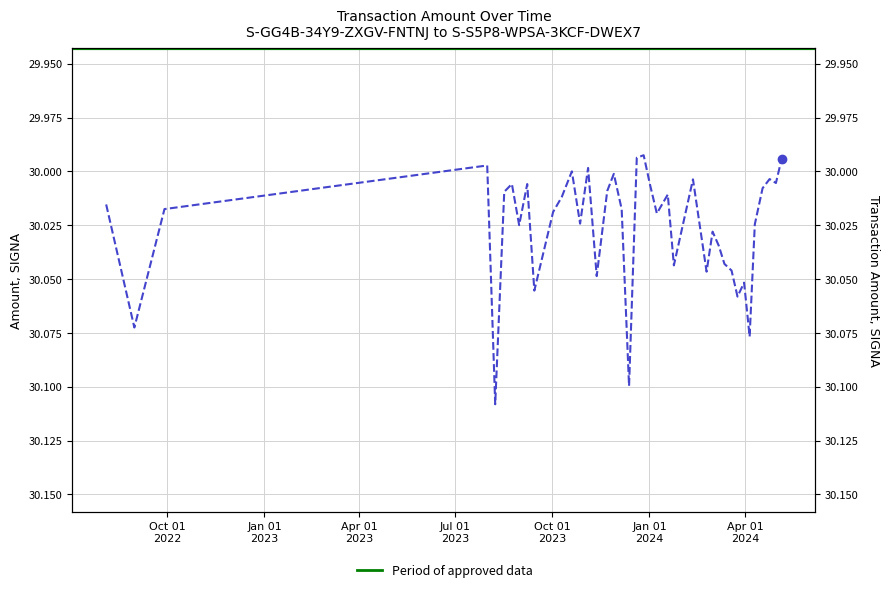

What is the smallest value displayed?

30.0